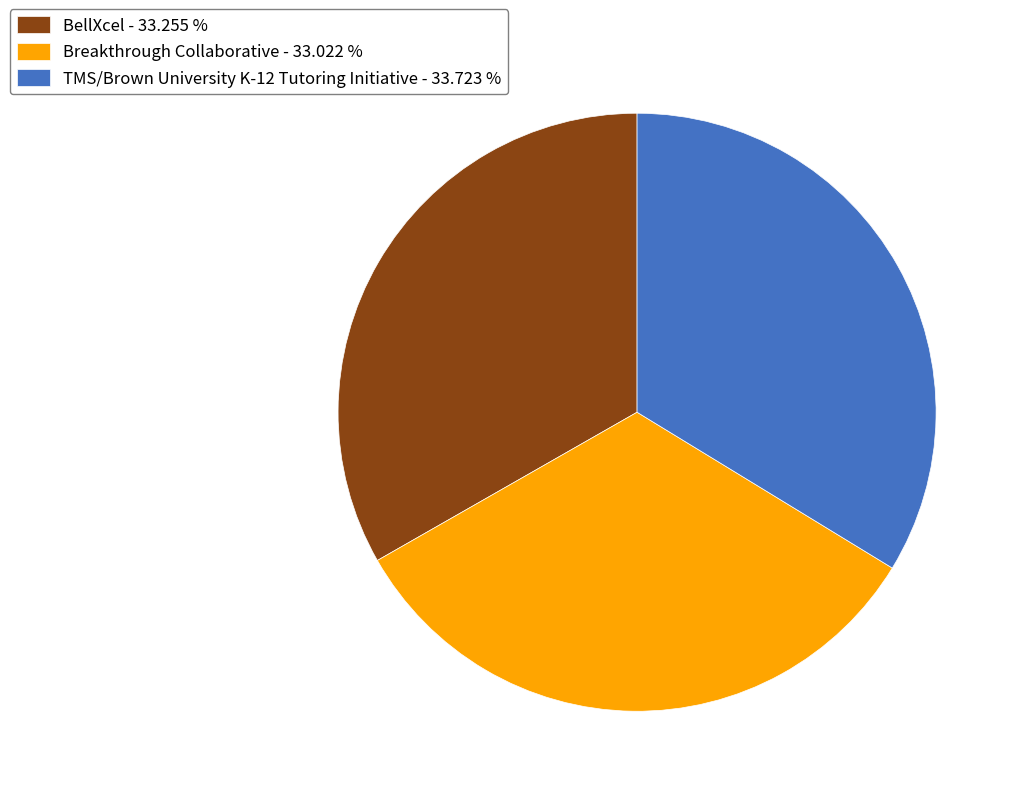

Is TMS/Brown University K-12 Tutoring Initiative the majority of the pie?

No